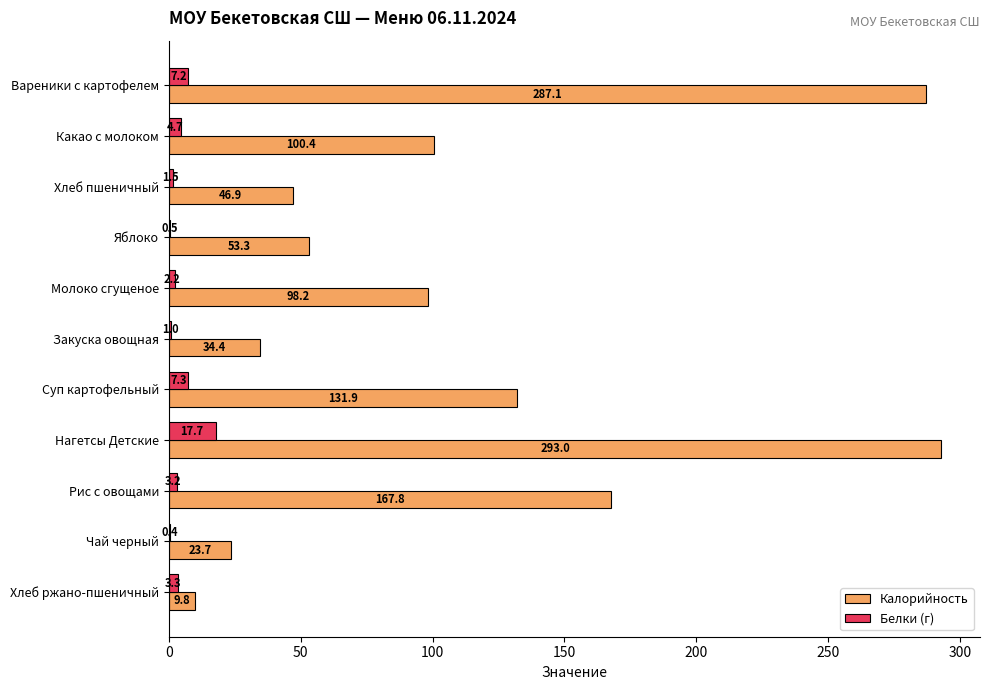

Where is Белки (г) nearest to the value 9?

Суп картофельный